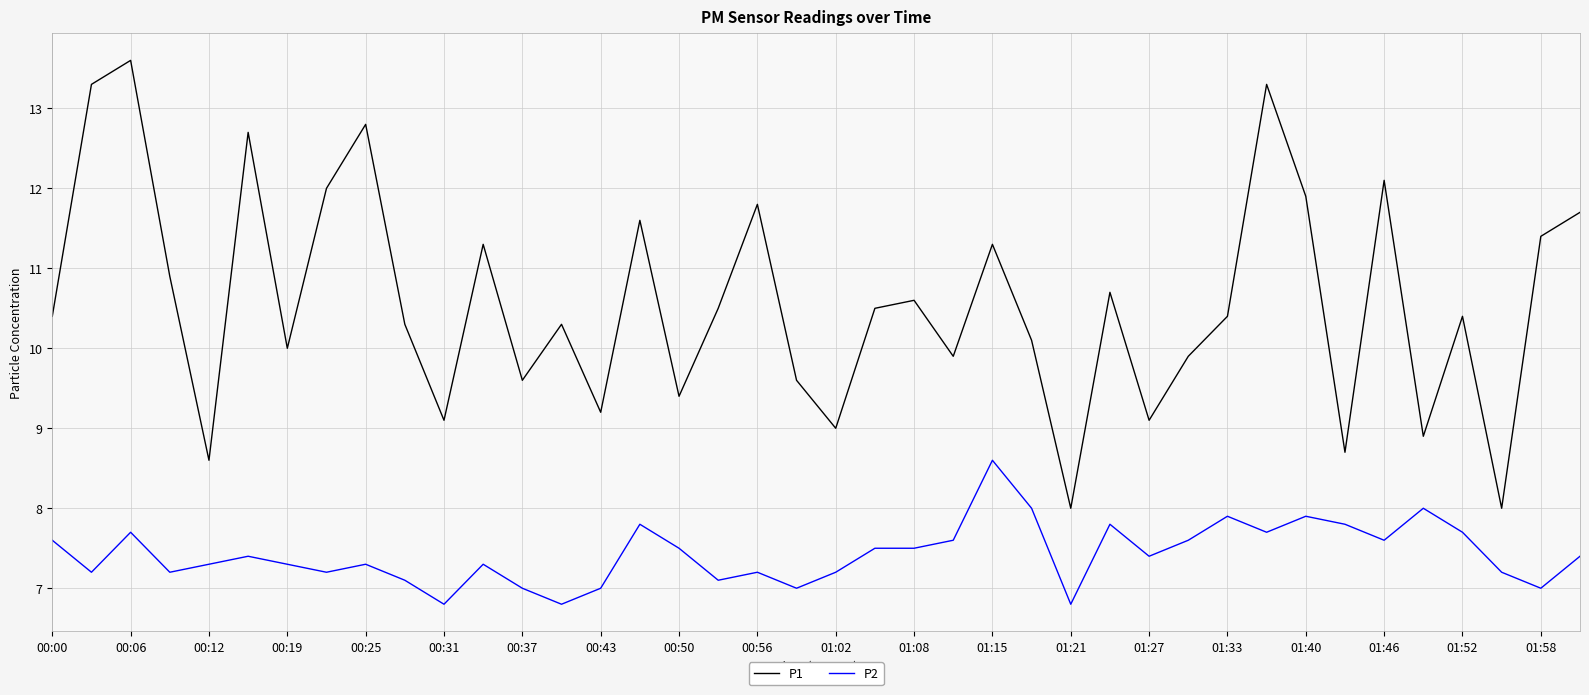

Which series has the largest total across all categories?

P1